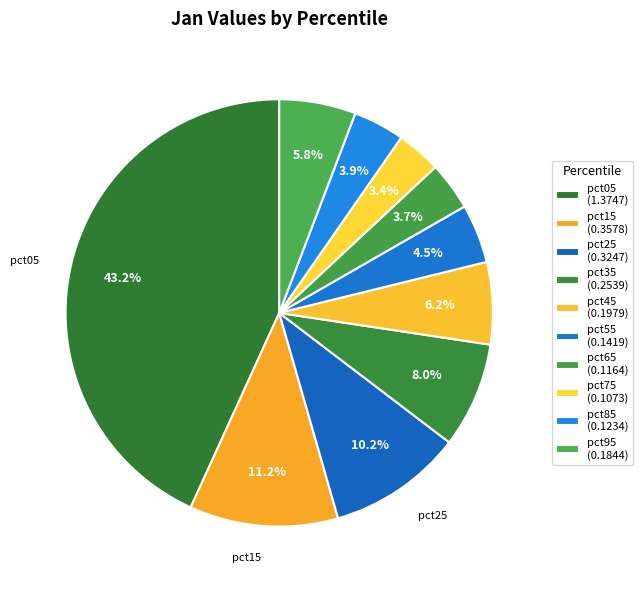

Which slice is the largest?

pct05